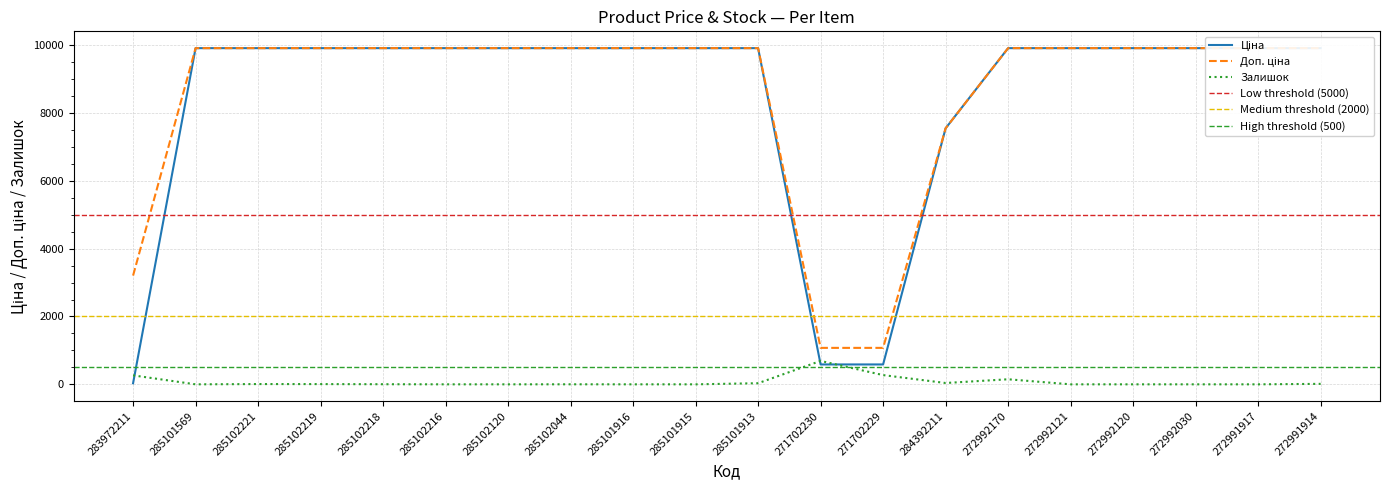

What is the sum of all Доп. ціна values?

171435.6